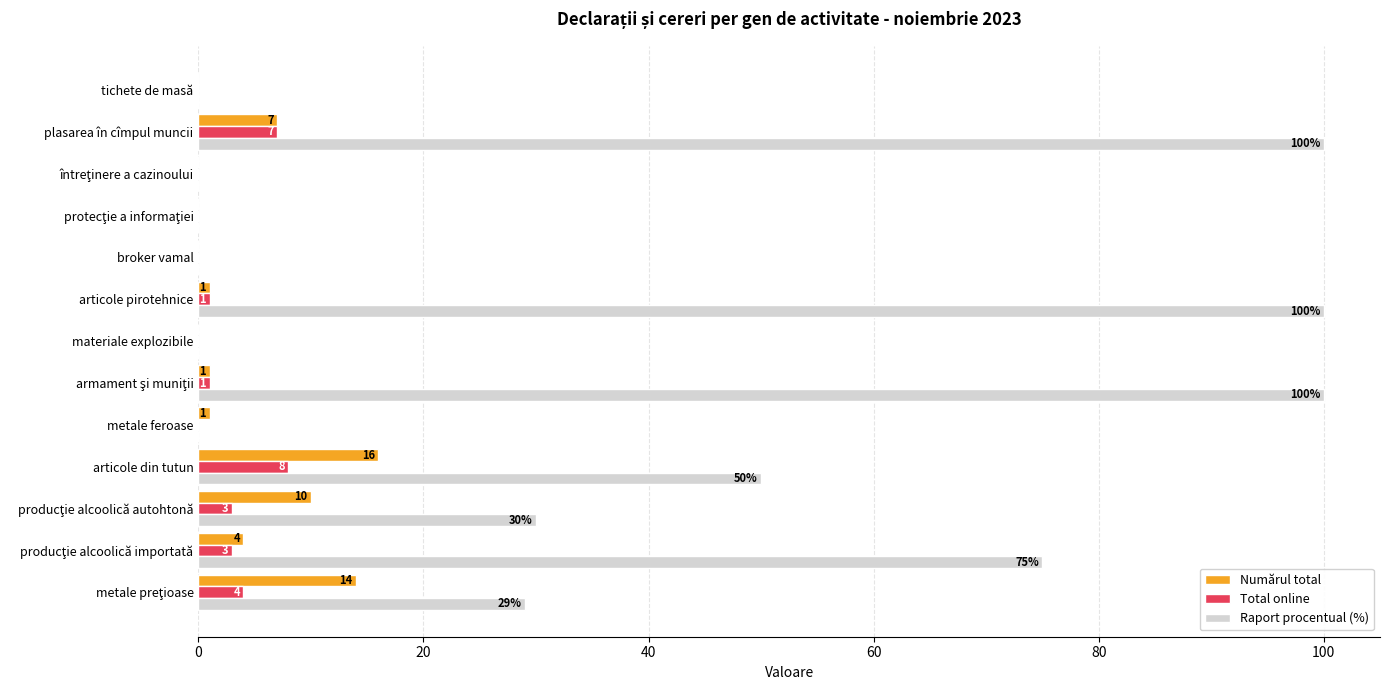

How many Total online values are between 0 and 3?

10